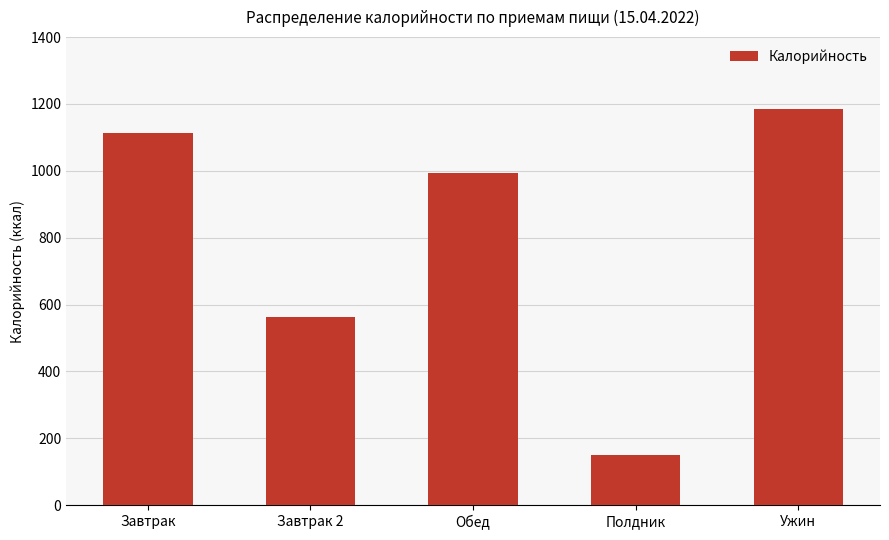

Between Завтрак and Ужин, which is larger?

Ужин